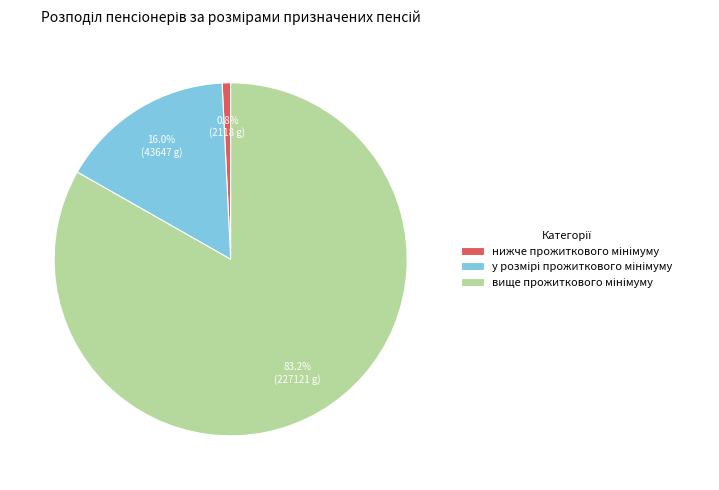

Is there any slice that represents more than half of the pie?

Yes